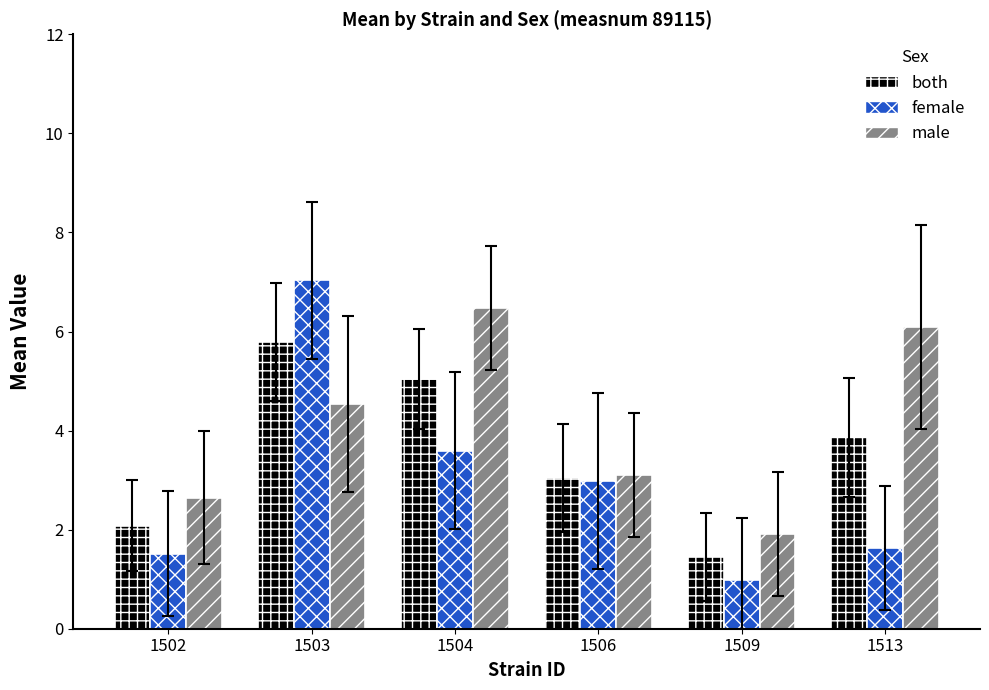

The both series shows 0.7 at 1502. True or false?

False